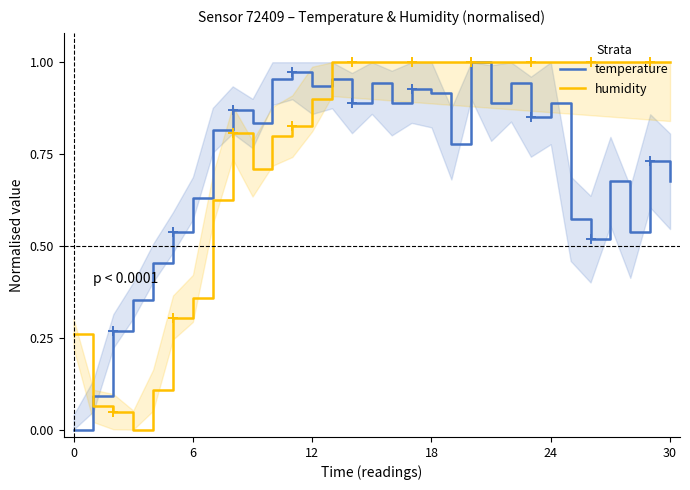

Rank the series by their average value, from highest to lowest.

humidity, temperature